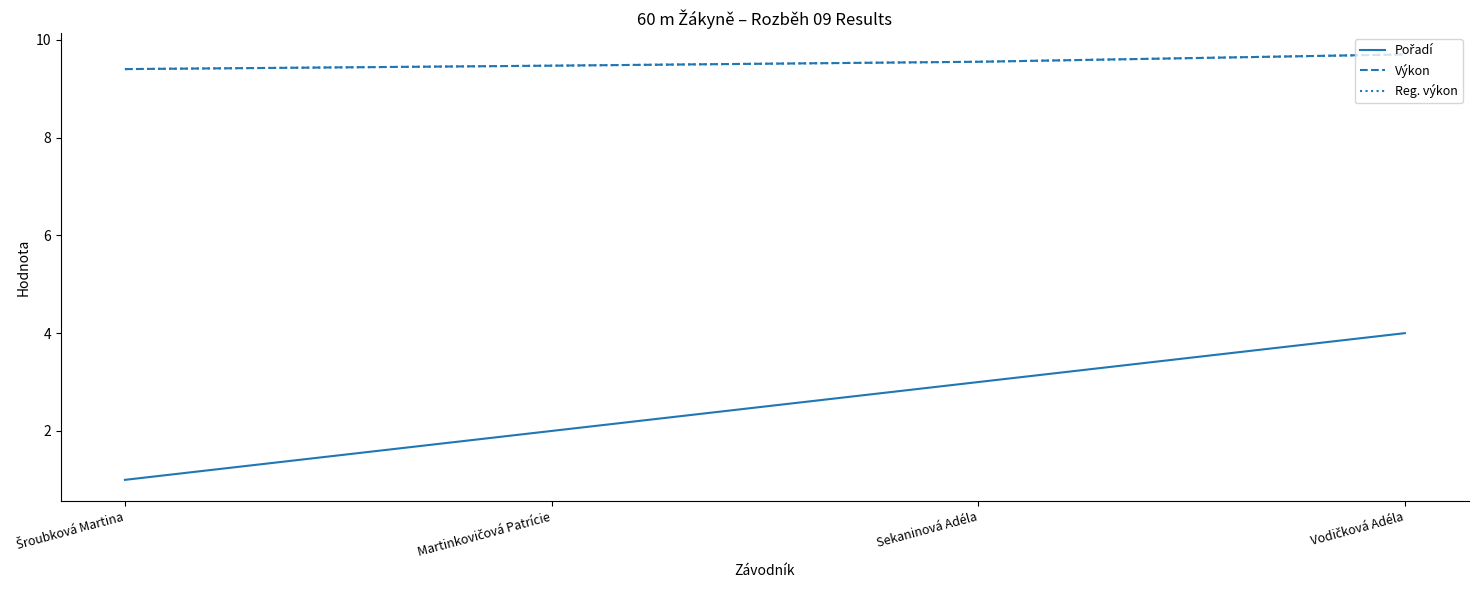

Which series has the widest spread of values?

Pořadí